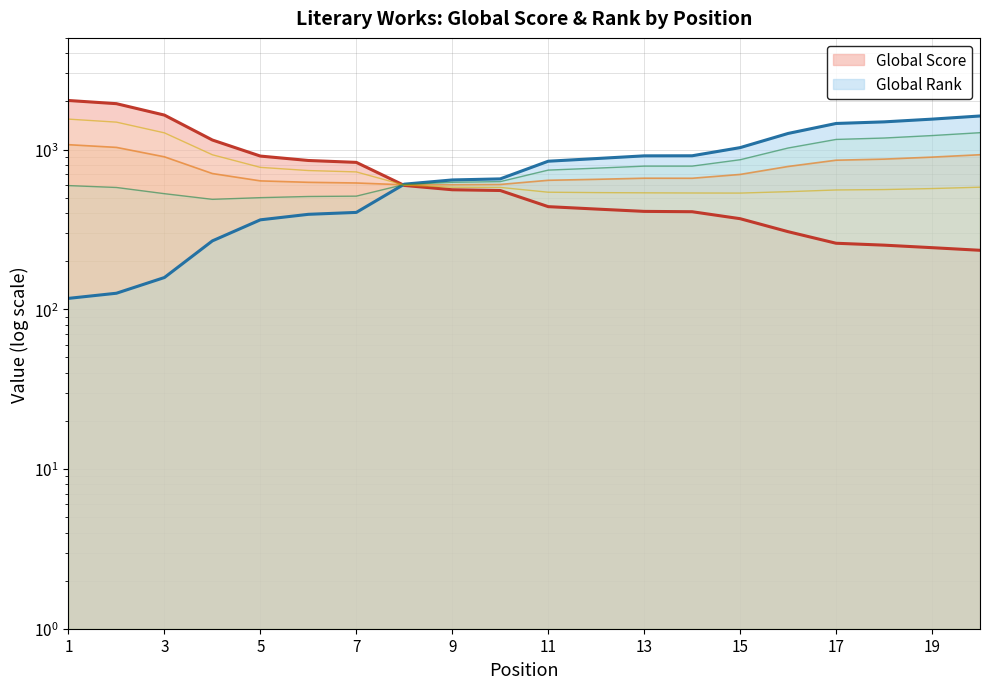

List the series in order of their overall mean, lowest first.

Global Score, Global Rank